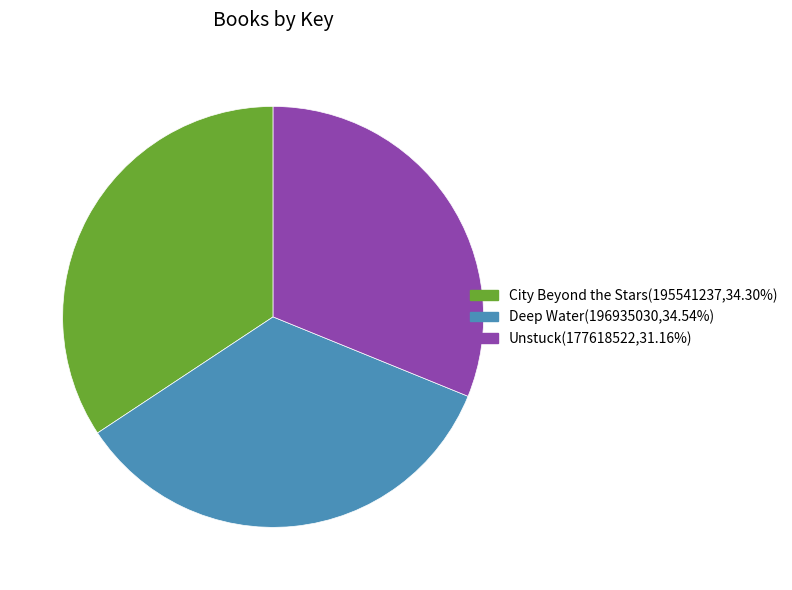

True or false: Deep Water accounts for 35% of the total.

True